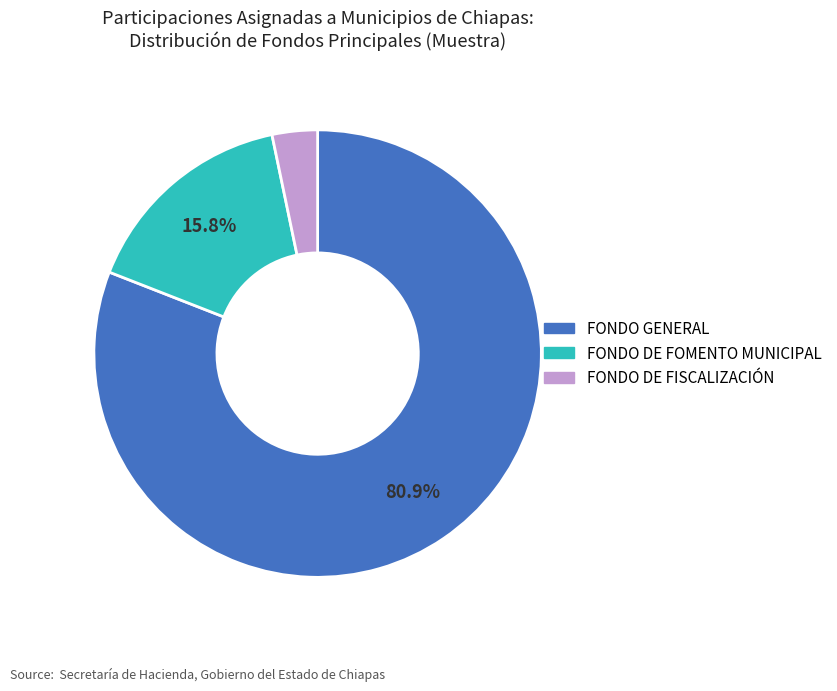

Does any single category account for the majority?

Yes